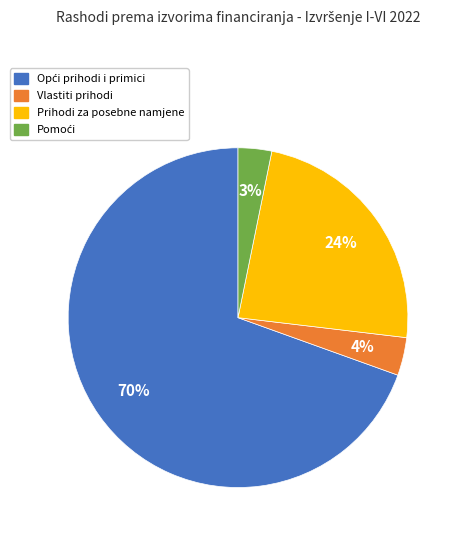

To the nearest percent, what percentage of the pie is Vlastiti prihodi?

4%